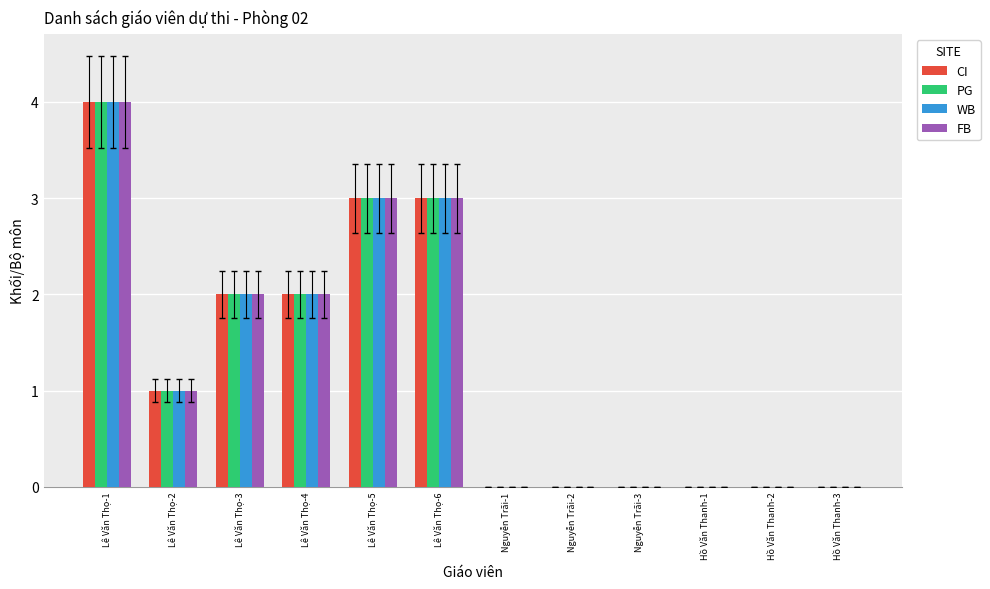

What are all the series names shown in the legend?

CI, PG, WB, FB